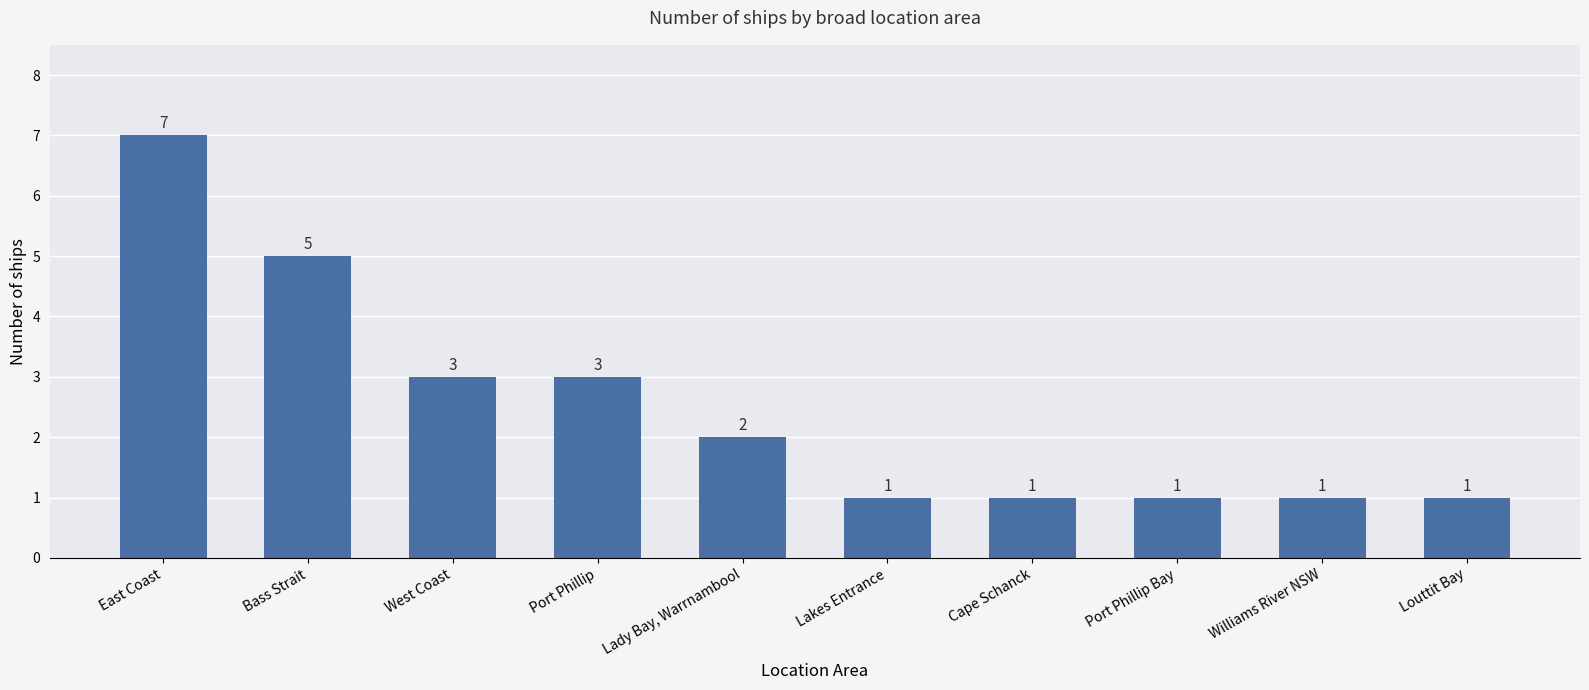

What is the difference between the second highest and minimum values?

4